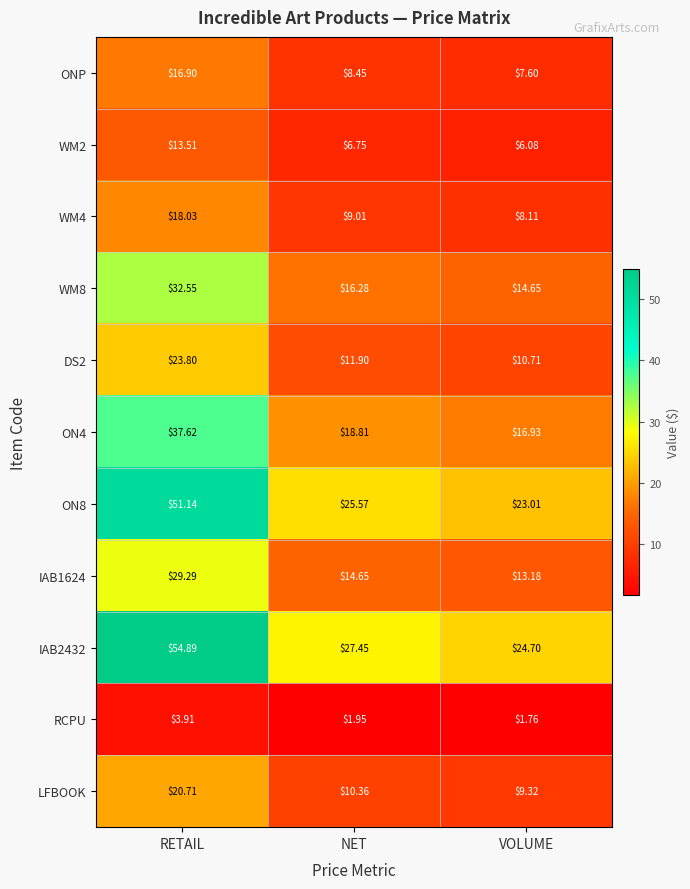

How many data points does each series have?

3